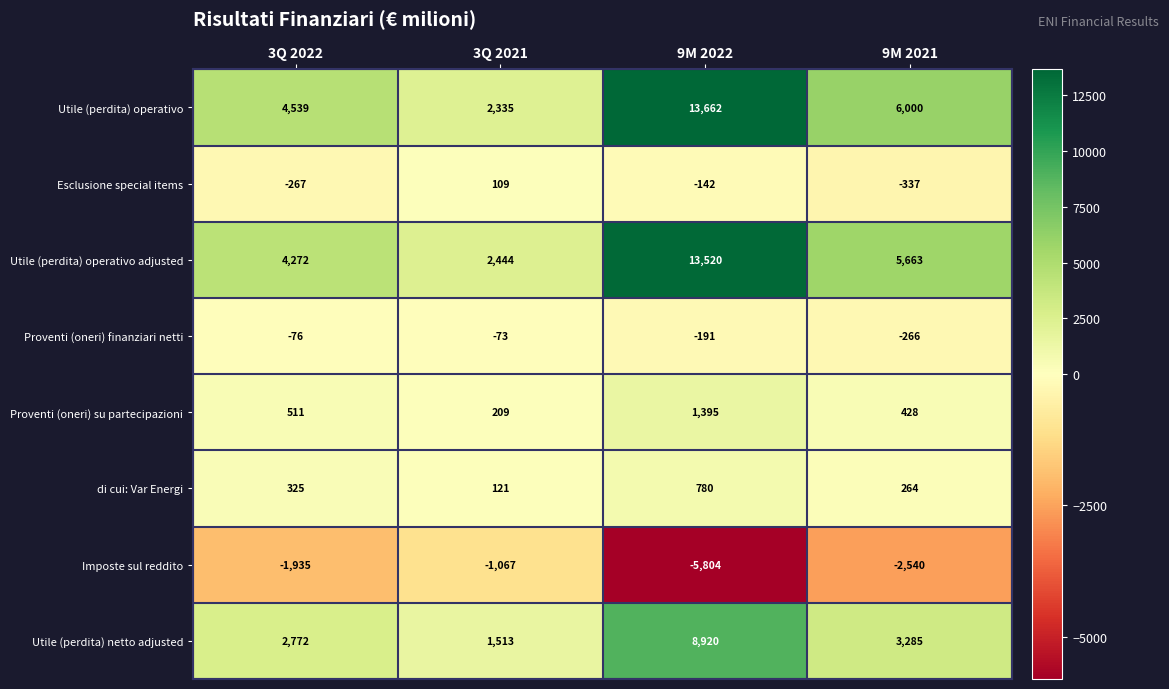

Rank the categories by Esclusione special items value from highest to lowest.

3Q 2021, 9M 2022, 3Q 2022, 9M 2021